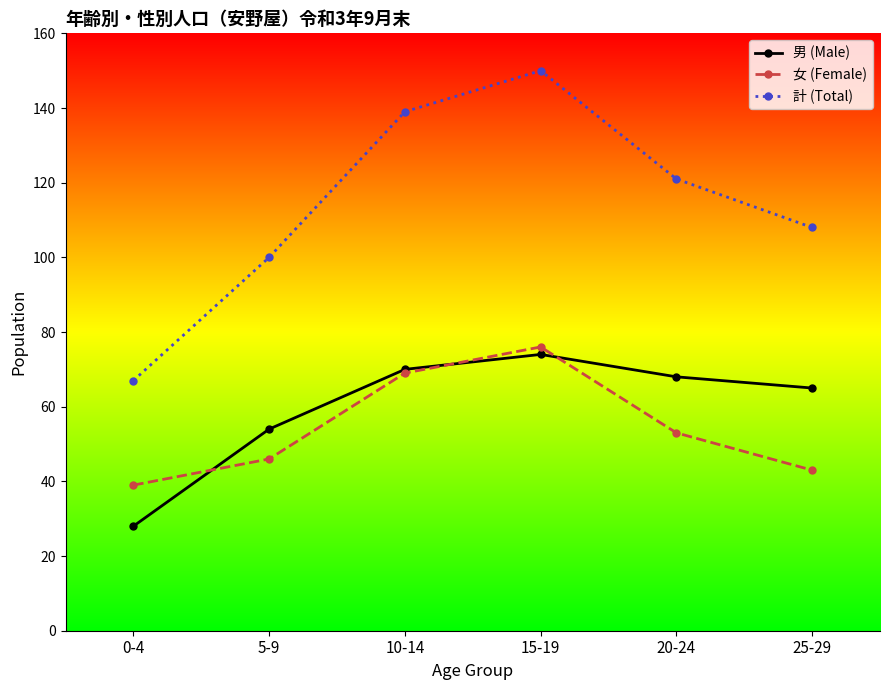

What is the value of the 計 (Total) point at the 4th from the left?

150